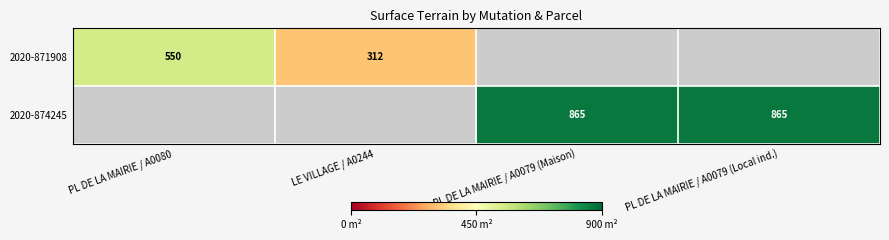

The 2020-874245 series shows 865 at PL DE LA MAIRIE / A0079 (Local ind.). True or false?

True